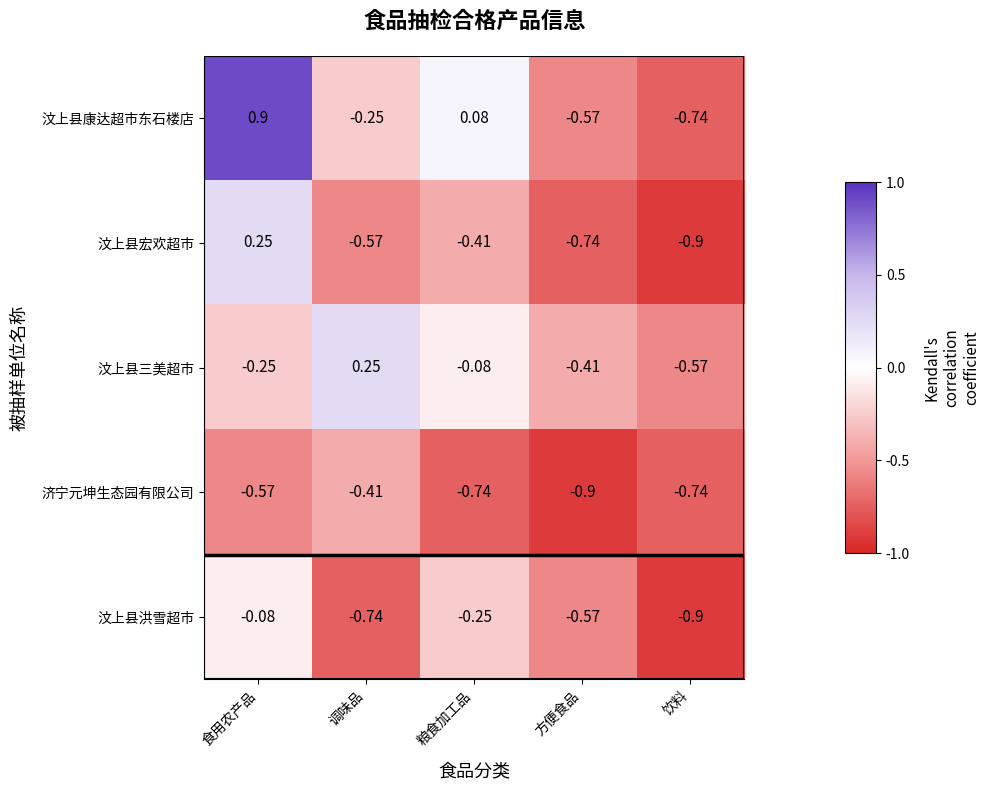

Where is 汶上县宏欢超市 nearest to the value 0?

食用农产品